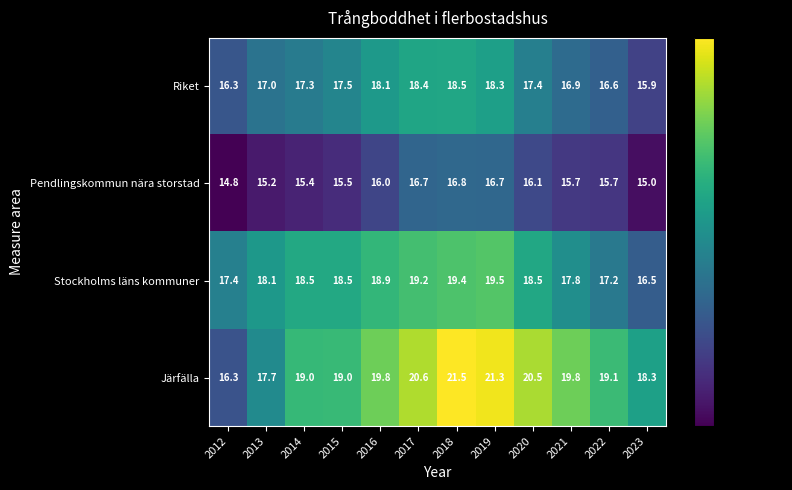

Where is Pendlingskommun nära storstad nearest to the value 15?

2023